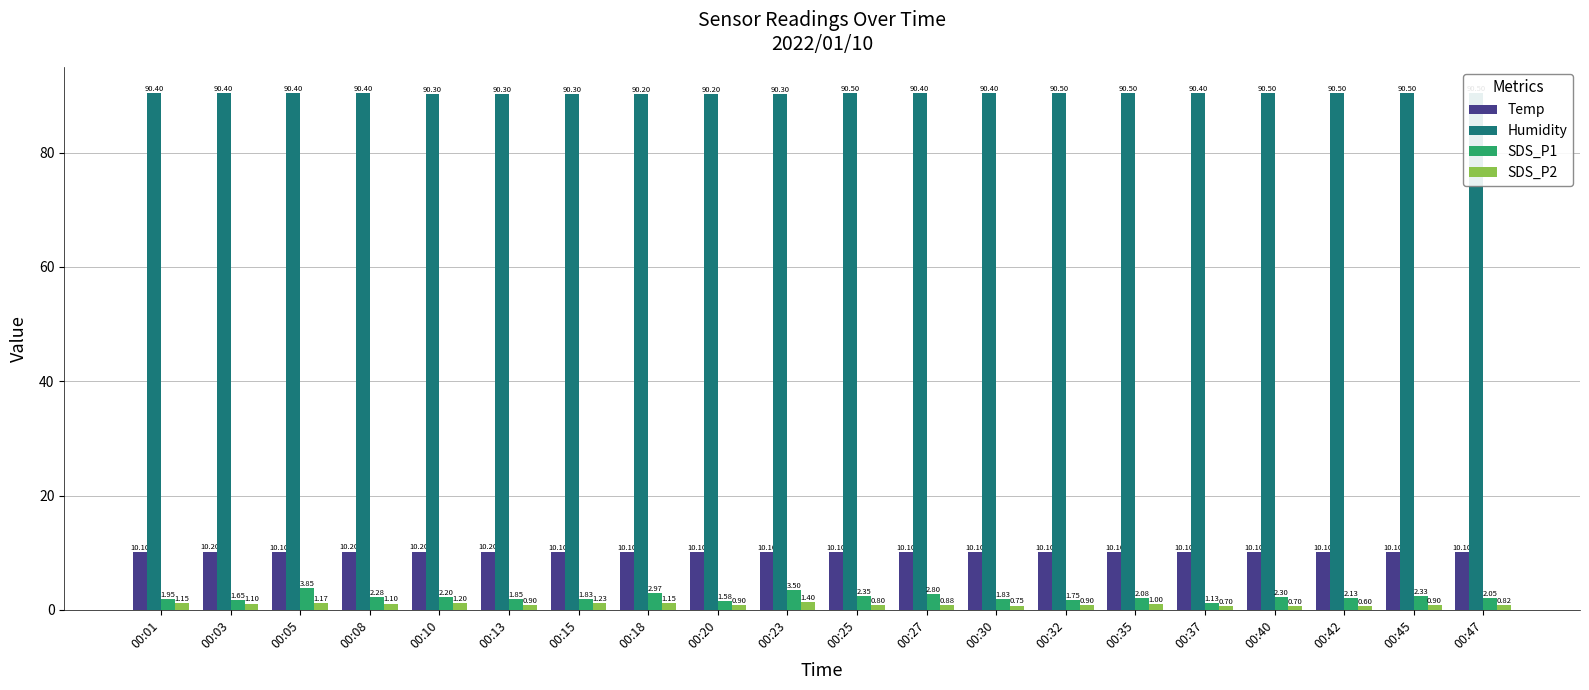

The SDS_P2 series shows 1.4 at 00:23. True or false?

True